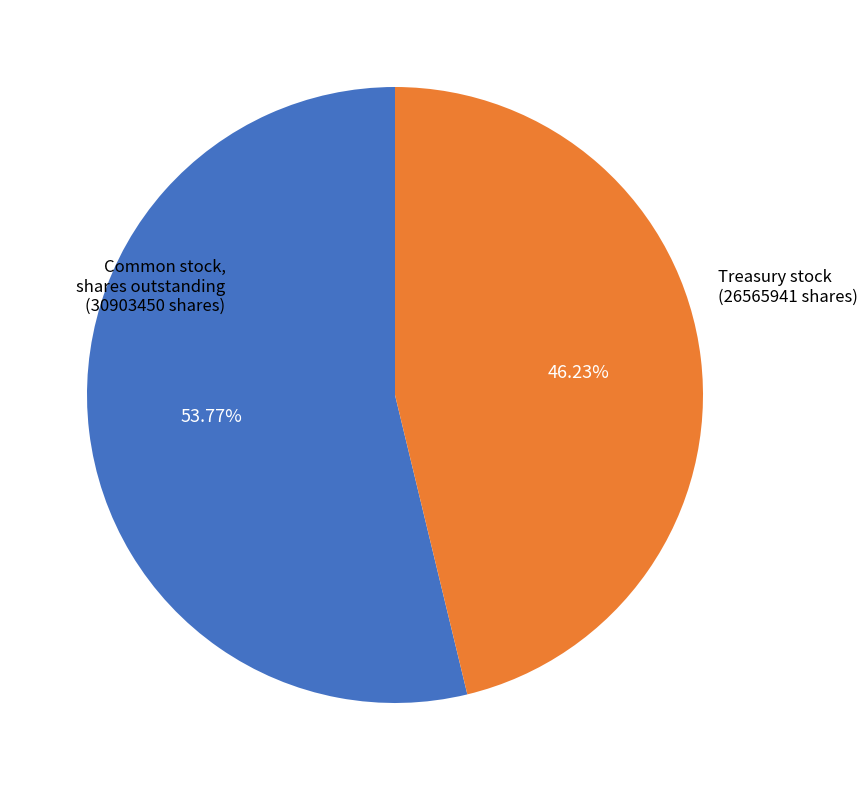

Is there any slice that represents more than half of the pie?

Yes